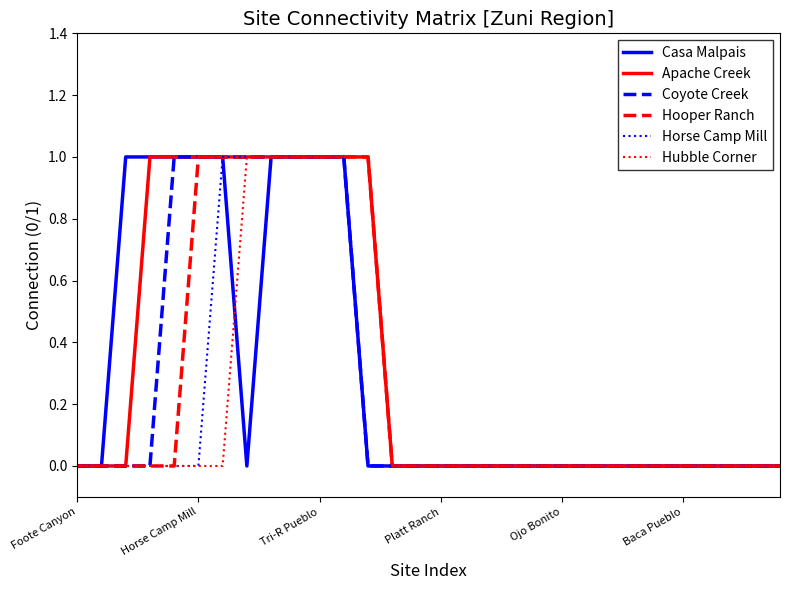

What are all the series names shown in the legend?

Casa Malpais, Apache Creek, Coyote Creek, Hooper Ranch, Horse Camp Mill, Hubble Corner